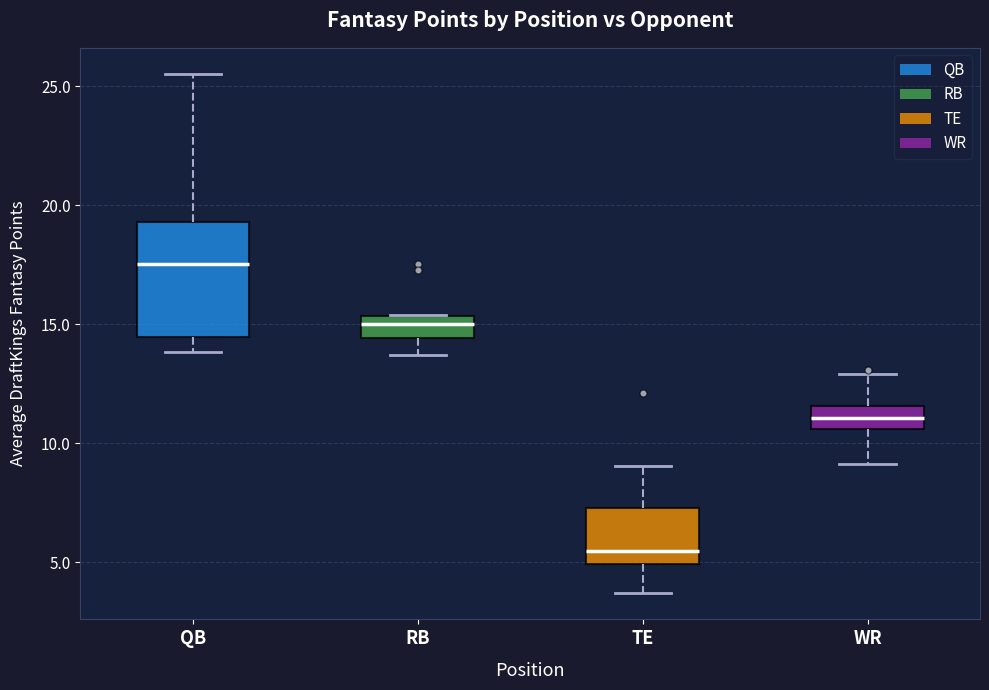

Reading left to right, transcribe this box plot: for each box, give where its median line is, the range the box spans, and where its two whiskers end, as read against the y-axis. The values are not printed on the chart, so give them approximately, as read against the axis.

QB: median 17.5, box 14.5 to 19.5, whiskers 14.0 to 25.5
RB: median 15.0, box 14.5 to 15.5, whiskers 13.5 to 15.5
TE: median 5.5, box 5.0 to 7.5, whiskers 3.5 to 9.0
WR: median 11.0, box 10.5 to 11.5, whiskers 9.0 to 13.0